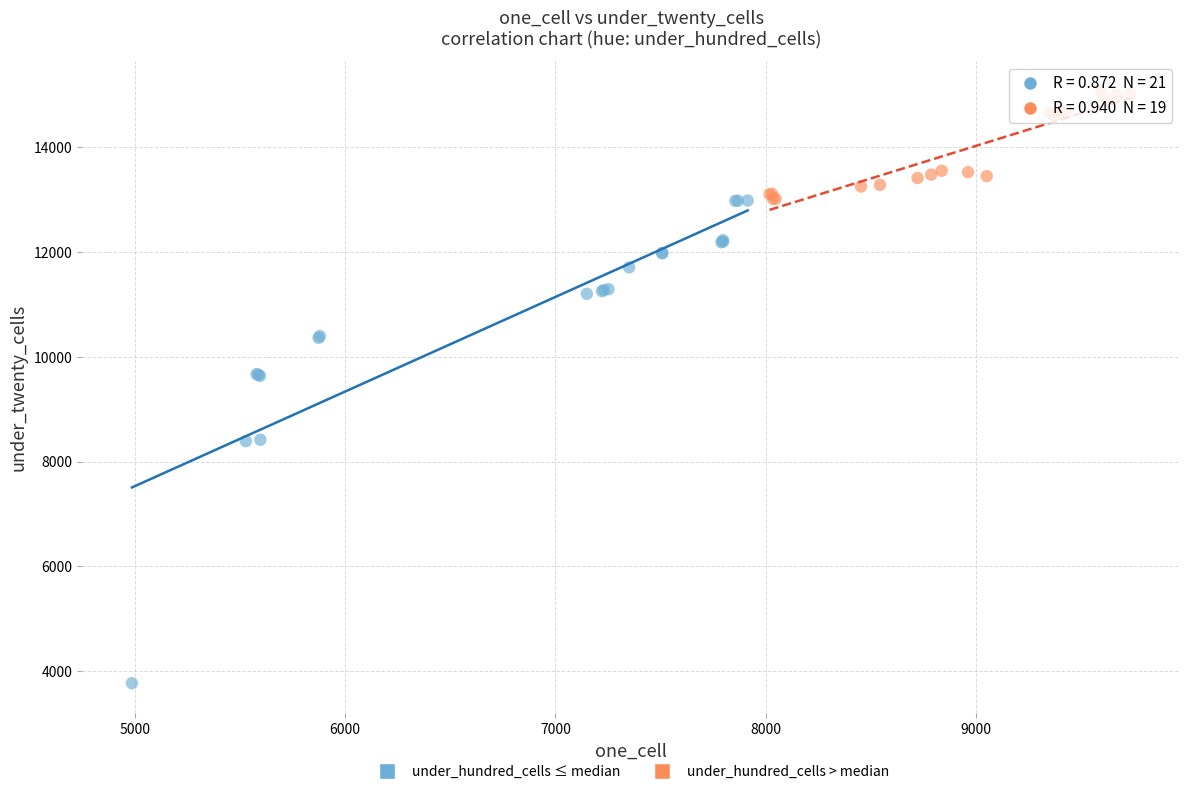

Which series contains the lowest Y value?

under_hundred_cells ≤ median